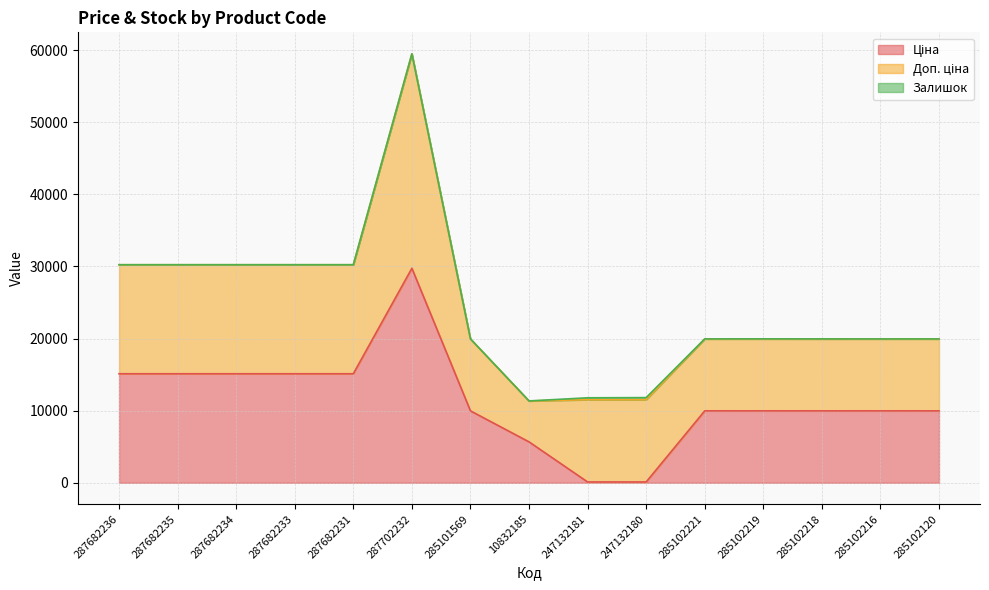

At 287682235, list the series in order from largest to smallest.

Ціна, Доп. ціна, Залишок